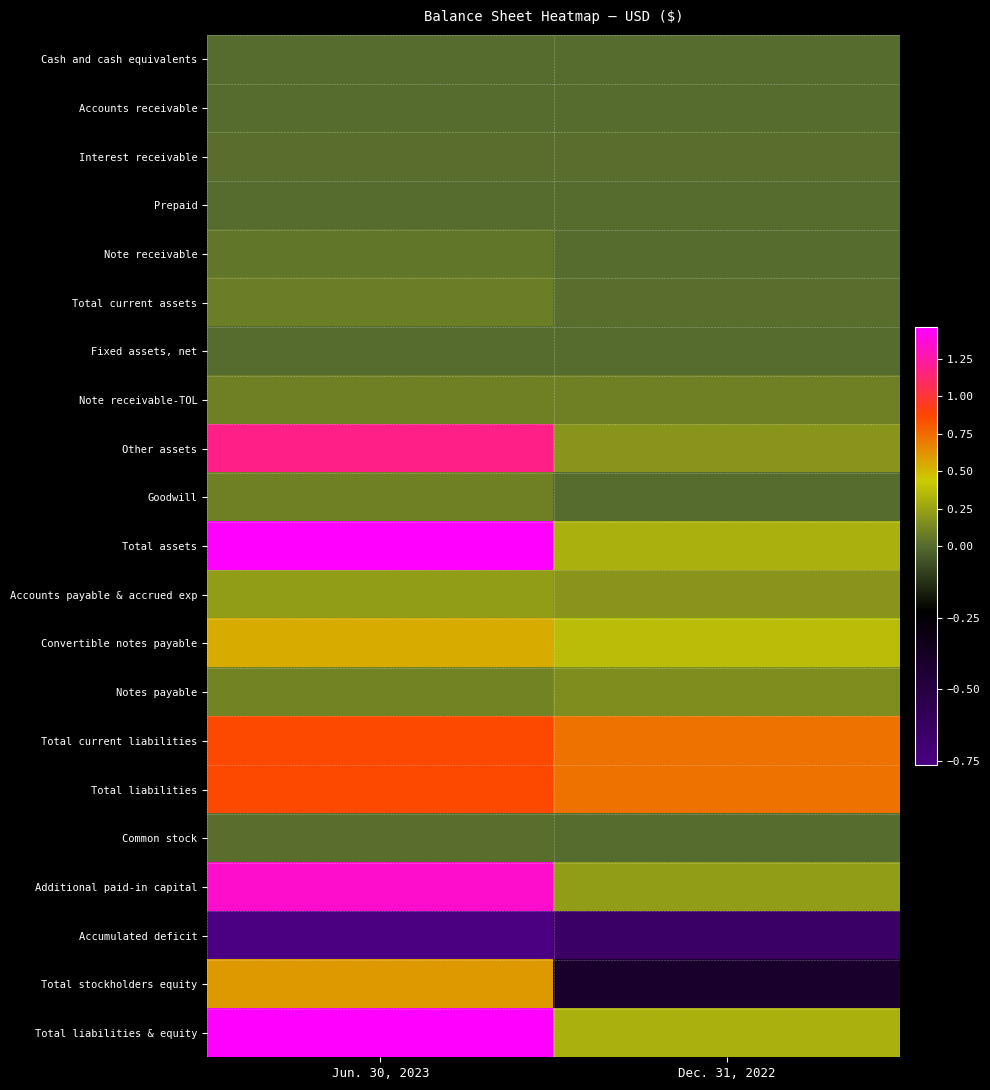

Which category has the highest value across all series?

Jun. 30, 2023